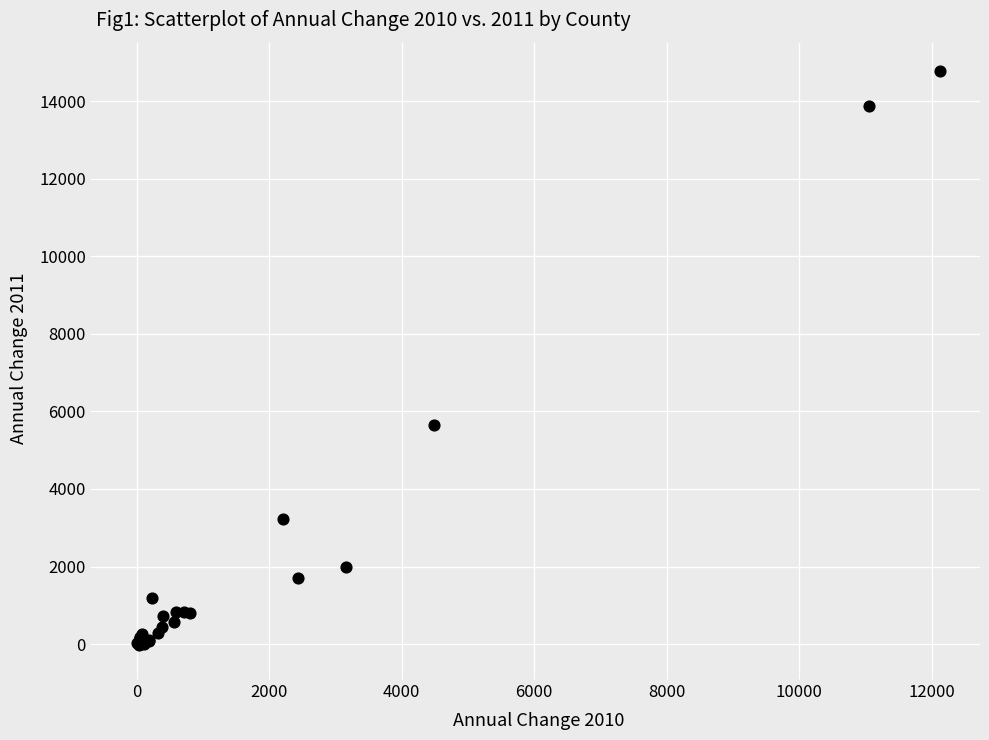

What Y value in the scatter plot is closest to 7374?

5654.7